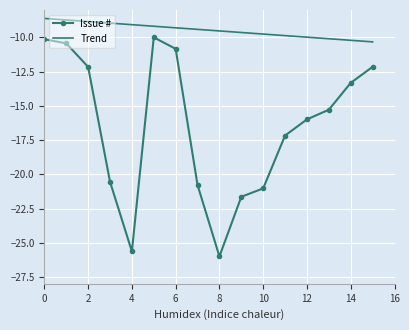

What is the maximum value shown in the chart?

-8.6